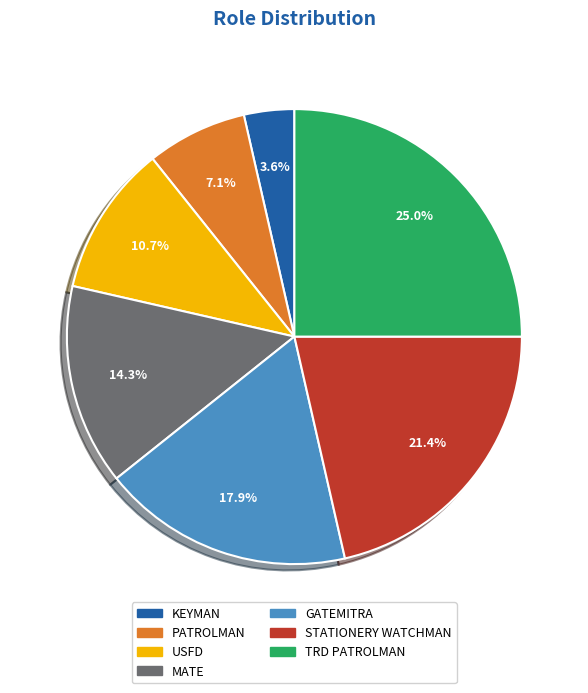

Which has a higher value, USFD or PATROLMAN?

USFD